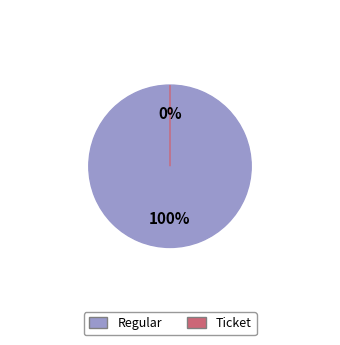

To the nearest percent, what percentage of the pie is Regular?

100%